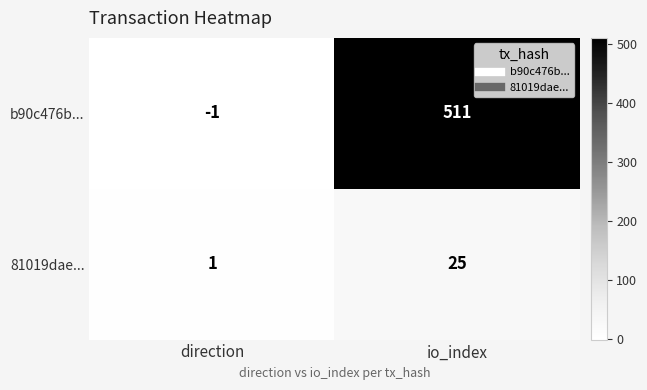

How many data points does each series have?

2